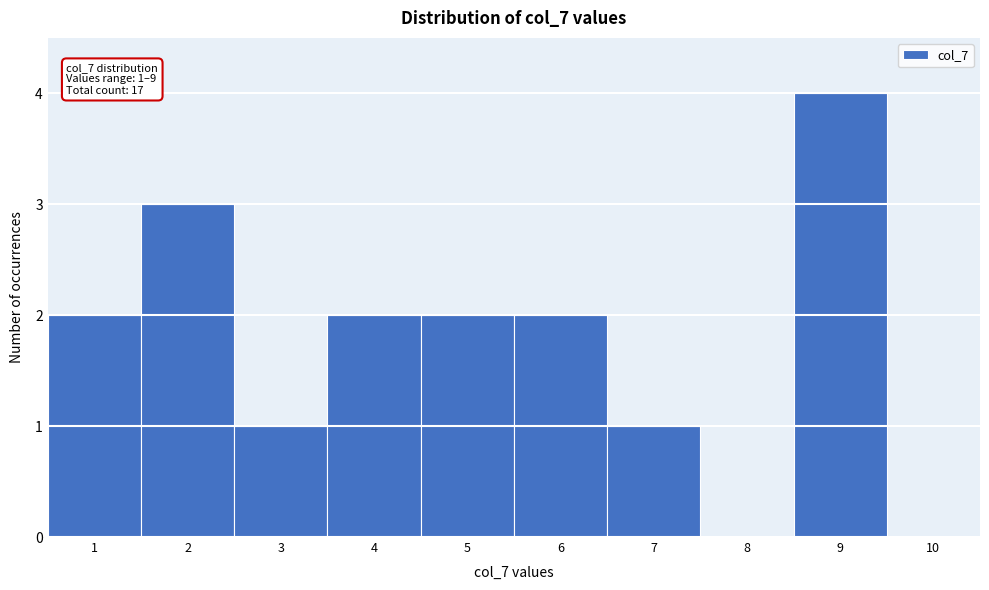

Which range on the x-axis has the tallest bar?

8.5 to 9.5